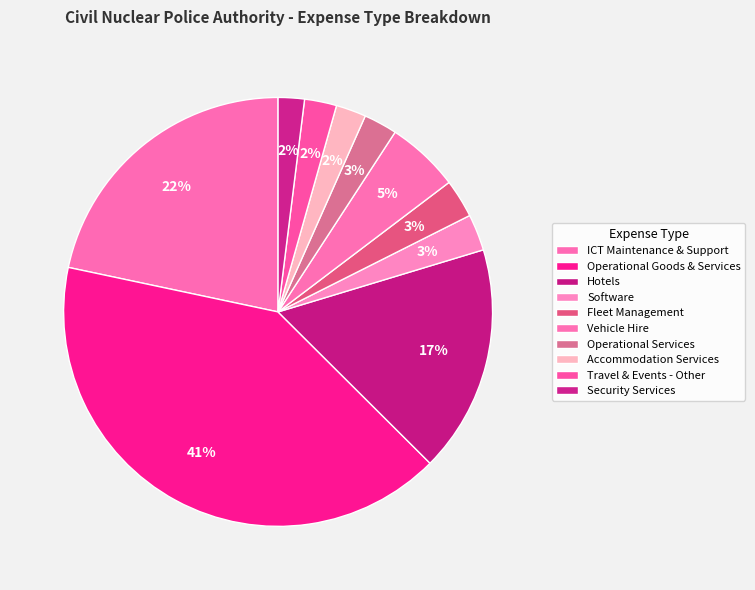

Rank the categories by value from lowest to highest.

Security Services, Accommodation Services, Travel & Events - Other, Operational Services, Software, Fleet Management, Vehicle Hire, Hotels, ICT Maintenance & Support, Operational Goods & Services